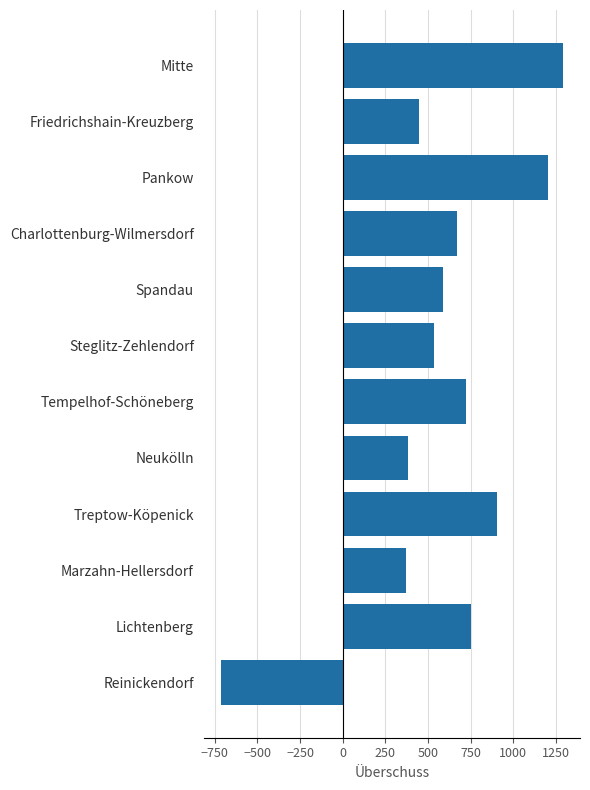

True or false: the data shows 667 at Charlottenburg-Wilmersdorf.

True